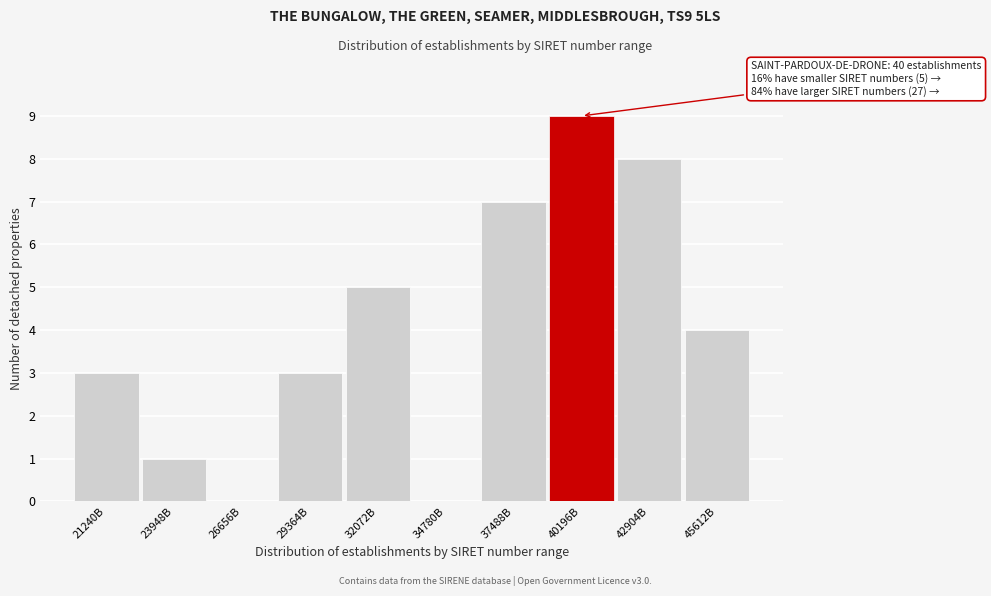

Reading left to right, extract all data points from this chart.

21240B=3	23948B=1	26656B=0	29364B=3	32072B=5	34780B=0	37488B=7	40196B=9	42904B=8	45612B=4